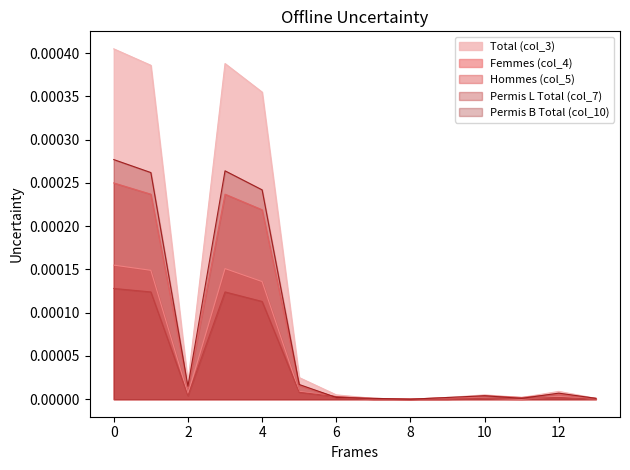

In Total (col_3), how many points are lower than both neighbors (excluding endpoints)?

3